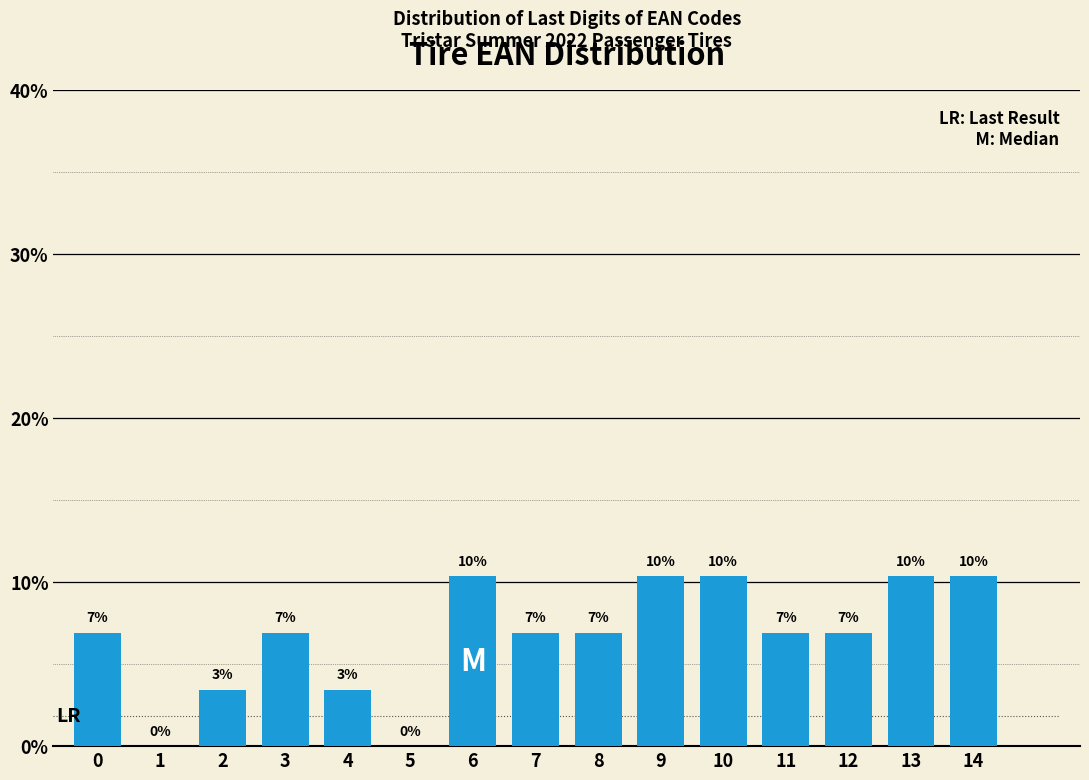

Are the bars horizontal?

No